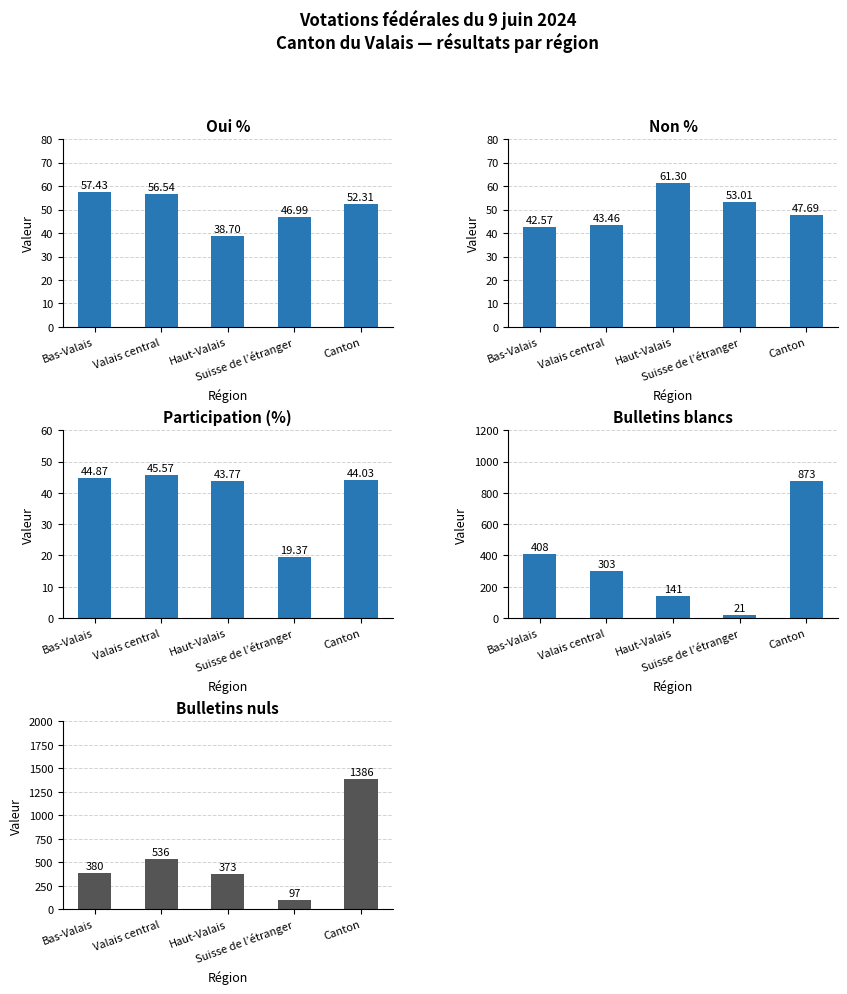

Reading left to right, what are all the values shown in this chart?

Oui %: Bas-Valais=57.4	Valais central=56.5	Haut-Valais=38.7	Suisse de l’étranger=47.0	Canton=52.3
Non %: Bas-Valais=42.6	Valais central=43.5	Haut-Valais=61.3	Suisse de l’étranger=53.0	Canton=47.7
Participation (%): Bas-Valais=44.9	Valais central=45.6	Haut-Valais=43.8	Suisse de l’étranger=19.4	Canton=44.0
Bulletins blancs: Bas-Valais=408.0	Valais central=303.0	Haut-Valais=141.0	Suisse de l’étranger=21.0	Canton=873.0
Bulletins nuls: Bas-Valais=380.0	Valais central=536.0	Haut-Valais=373.0	Suisse de l’étranger=97.0	Canton=1386.0